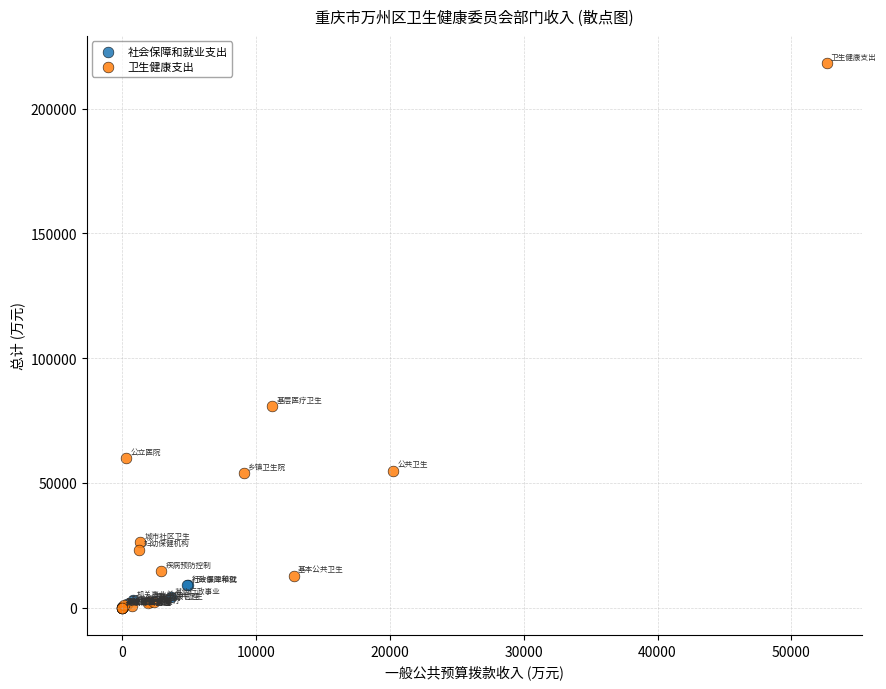

Which series has the largest Y range (max minus min)?

卫生健康支出